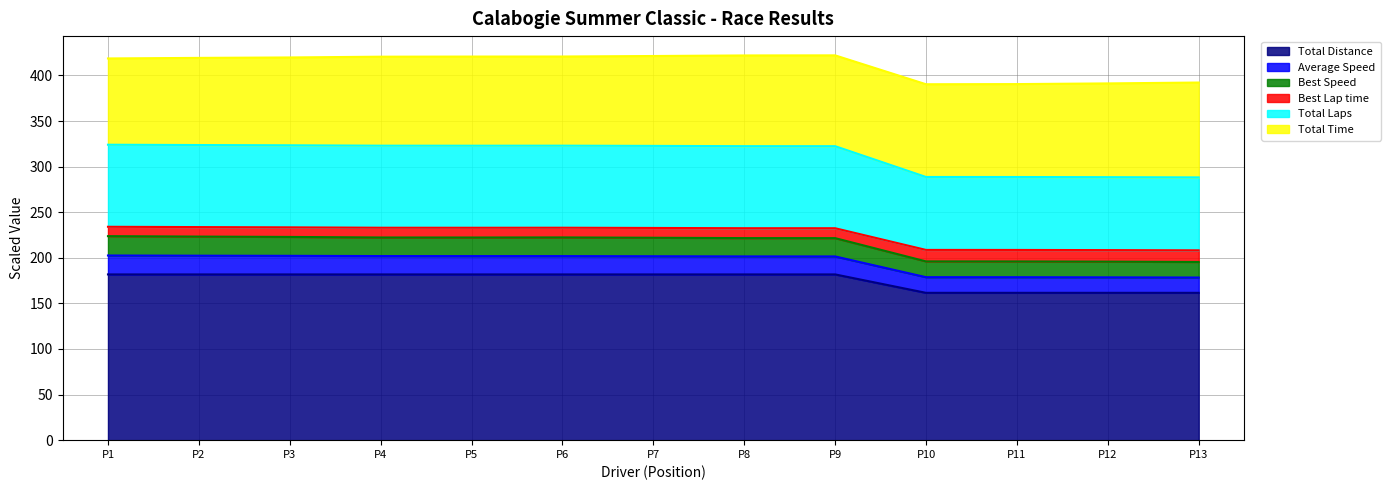

The value of Total Distance at P6 is 181.8. True or false?

True